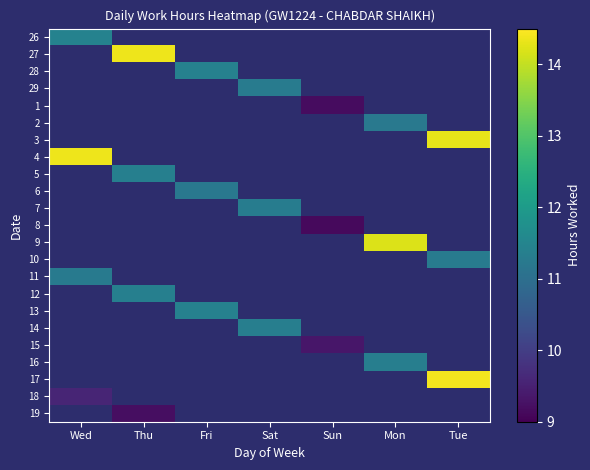

How many values in 8 are above zero?

1